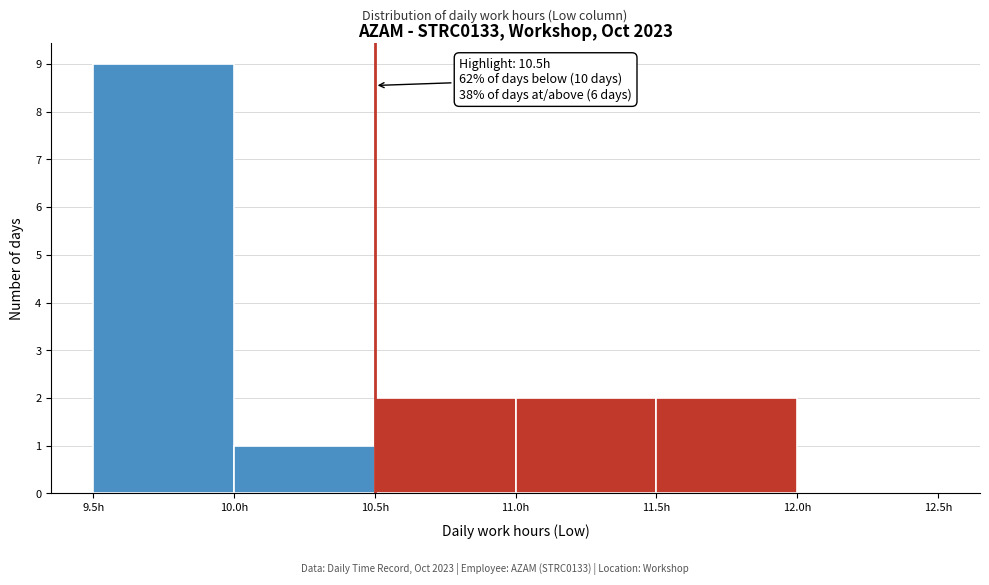

Over which range of the x-axis is the bar tallest?

9.5 to 10.0